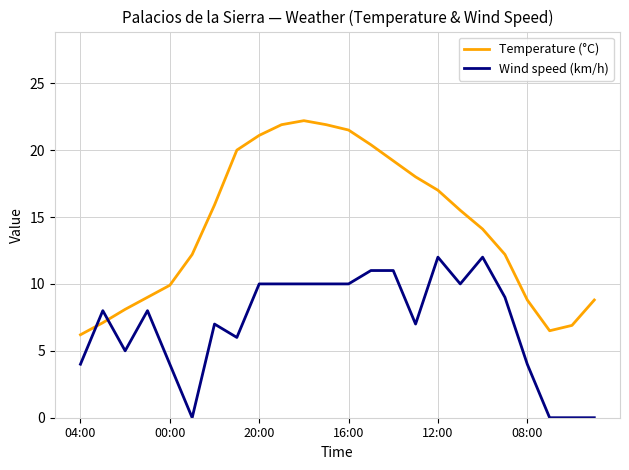

List the series in order of their peak value, lowest first.

Wind speed (km/h), Temperature (°C)